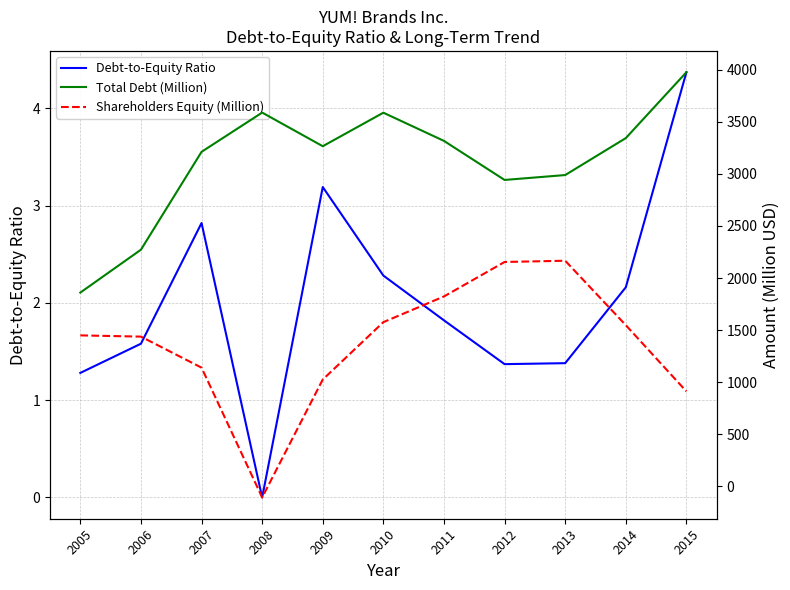

Is it true that Shareholders Equity (Million) equals 1437.0 at 2006?

True